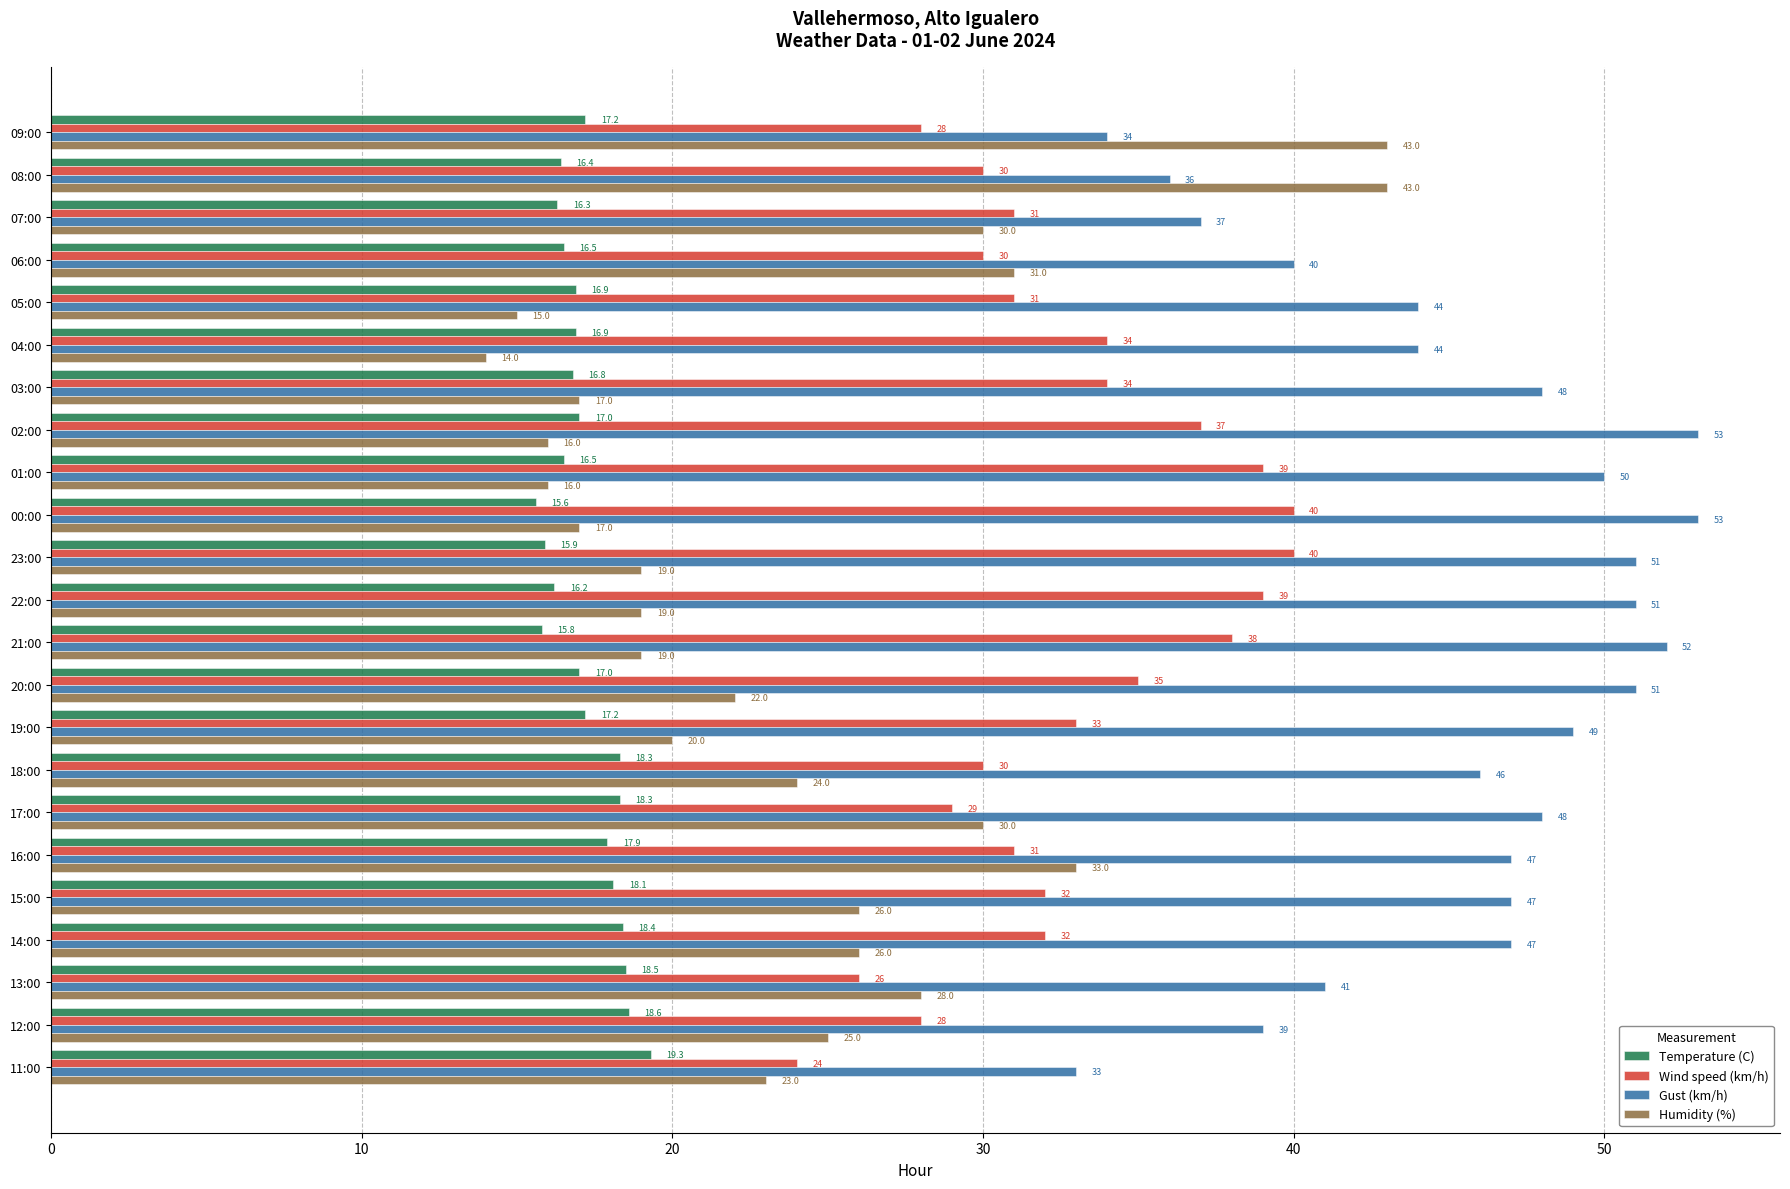

At which label does Temperature (C) reach its peak?

11:00